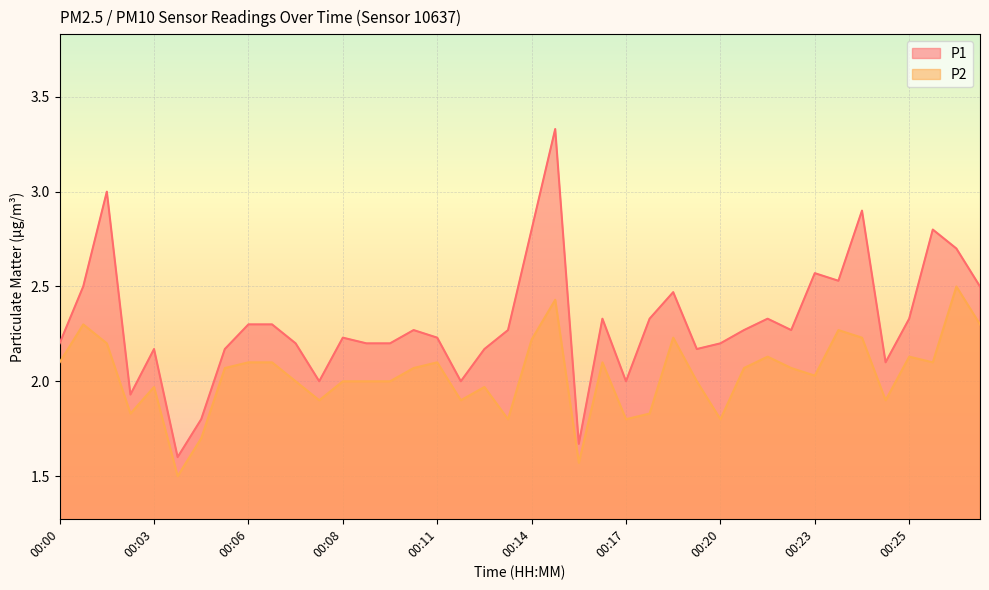

List the series in order of their peak value, lowest first.

P2, P1